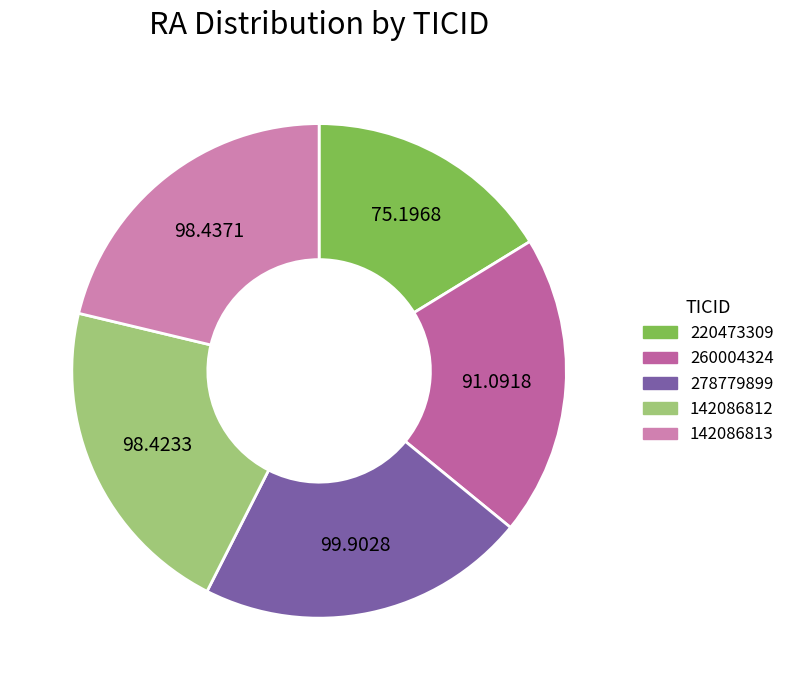

The 142086812 slice represents 21% of the pie. True or false?

True